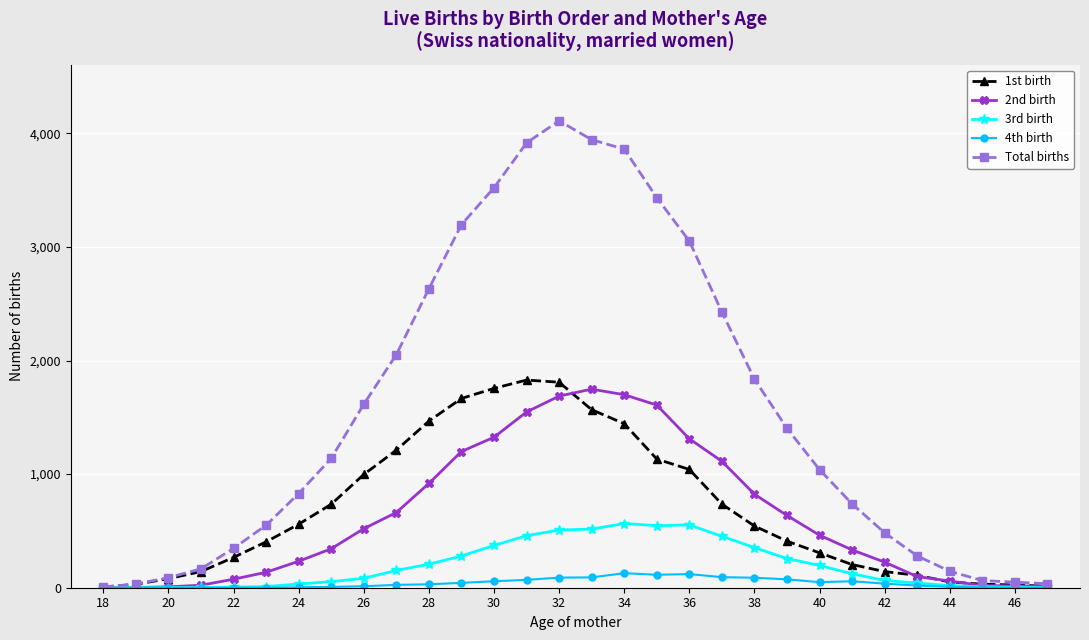

What is the maximum value shown in the chart?

4110